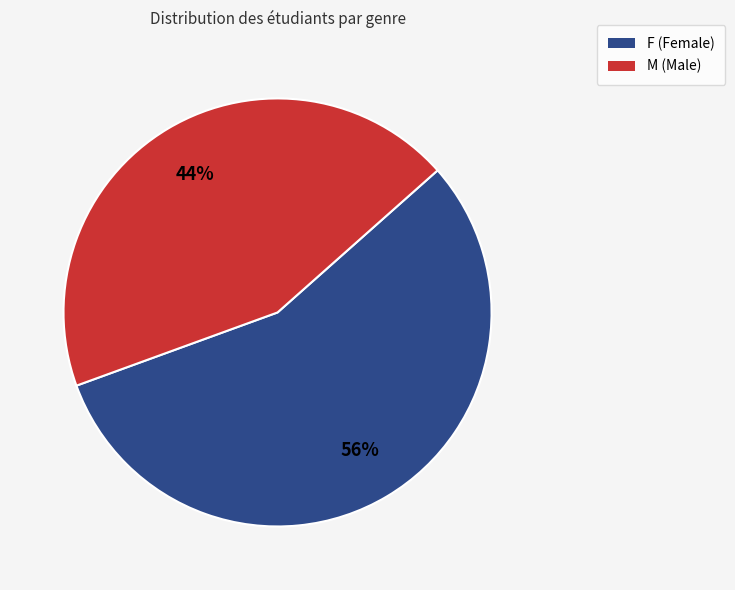

Do F and M together represent more than half of the pie?

Yes